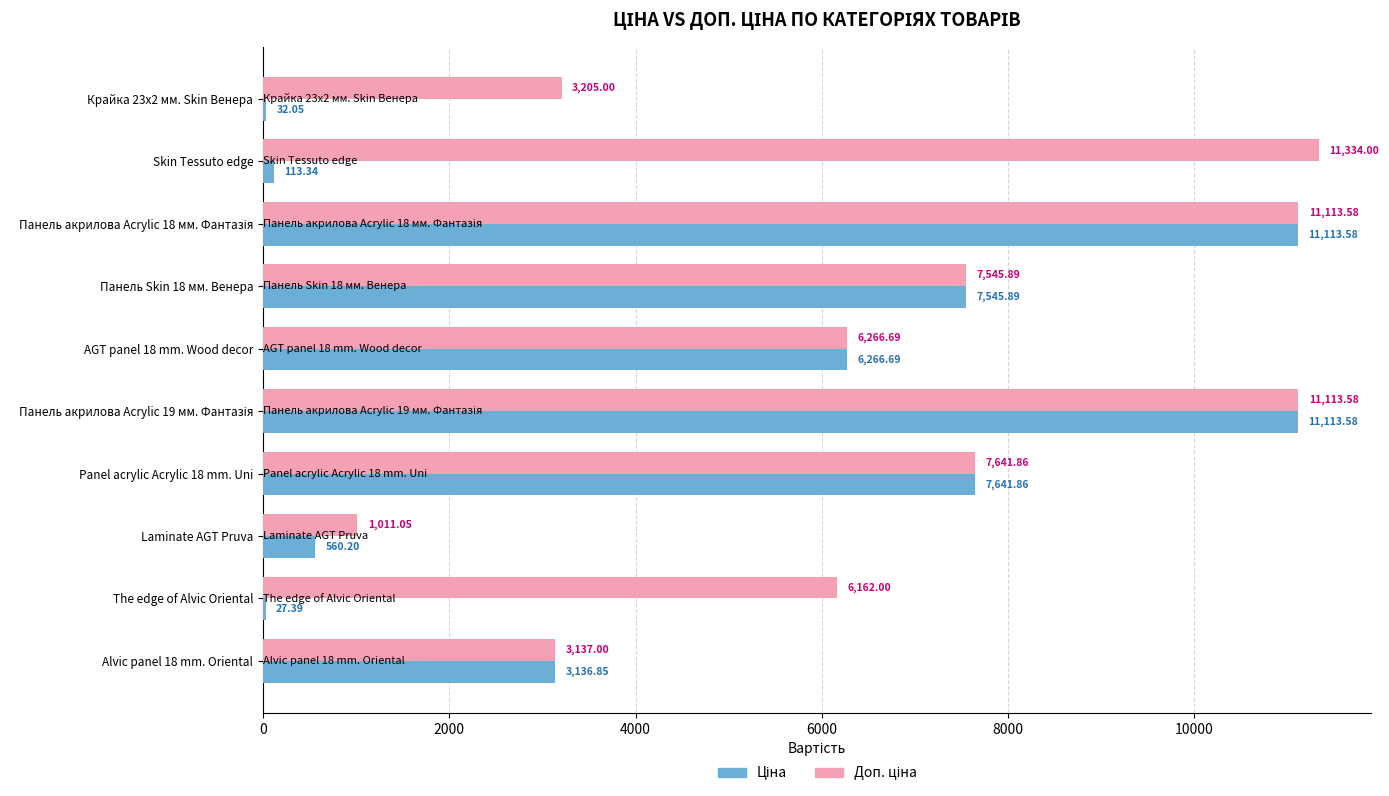

What is the total value across all series at Крайка 23x2 мм. Skin Венера?

3237.1